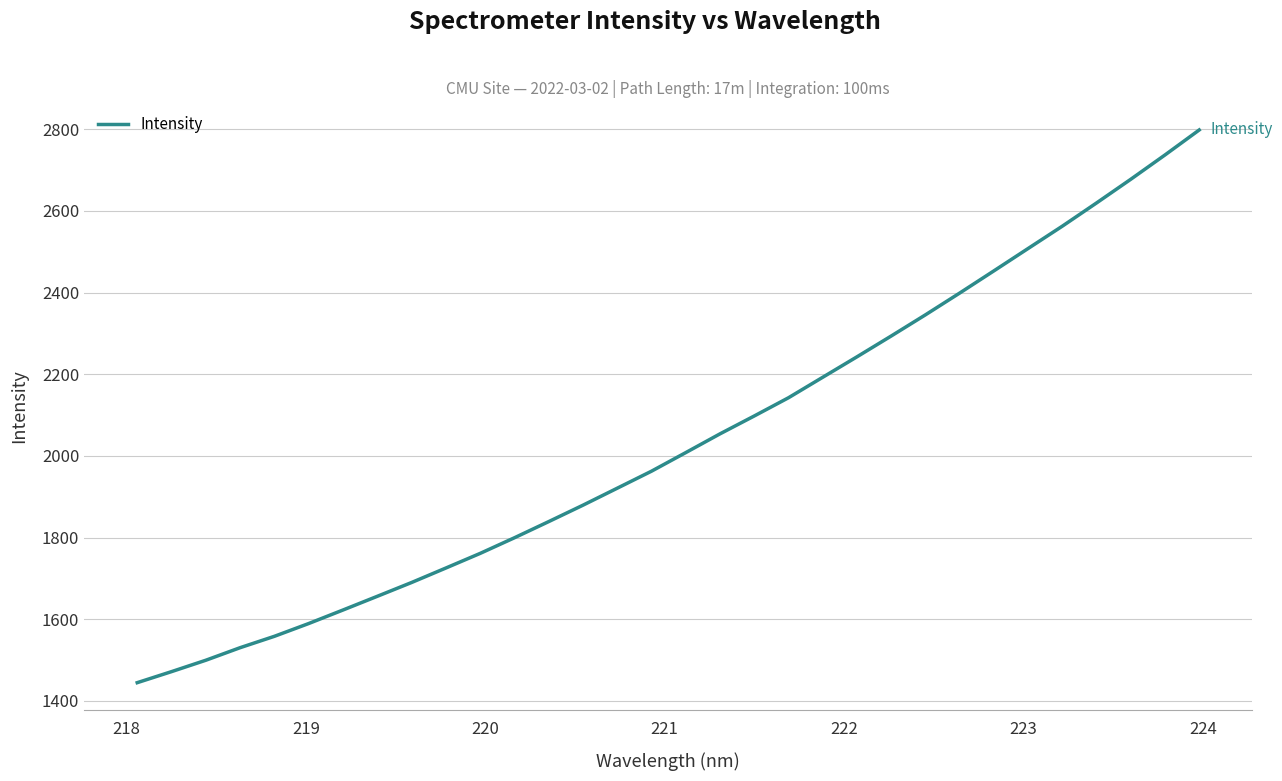

What is the maximum value shown in the chart?

2798.4